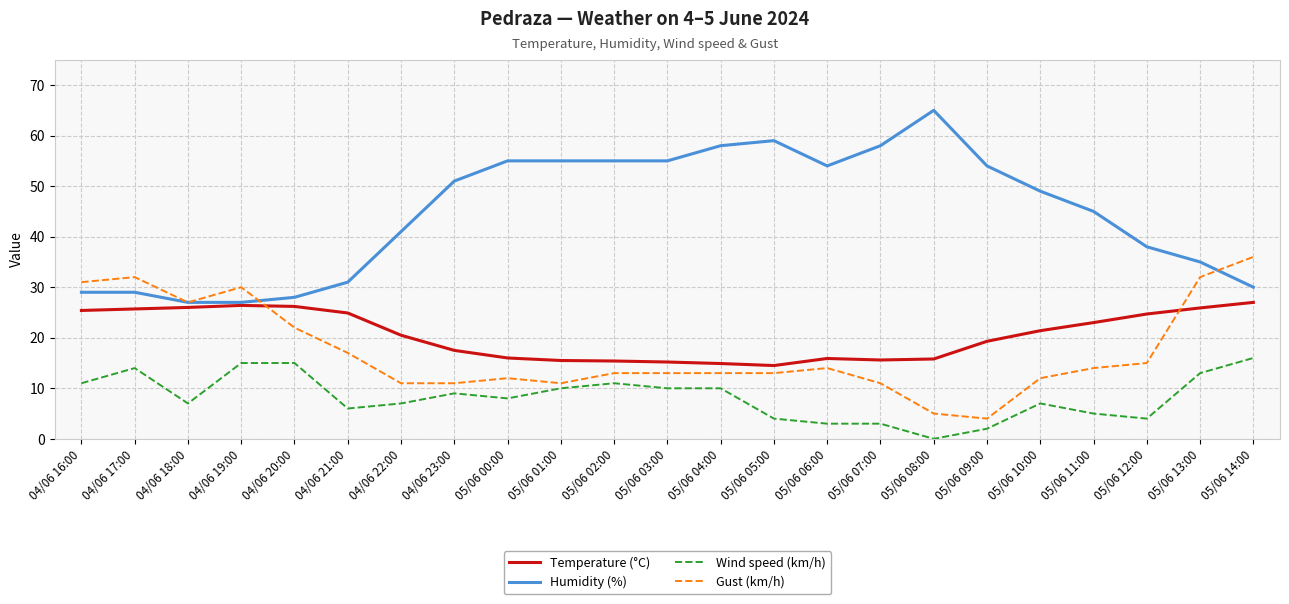

Where does the Wind speed (km/h) series first go above 8?

04/06 16:00